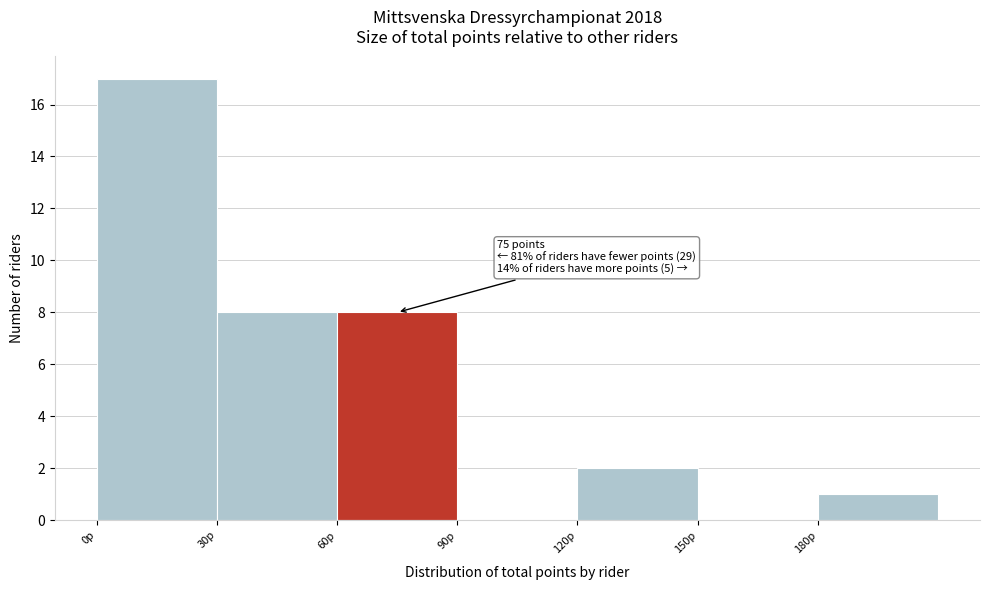

Over which range of the x-axis is the bar tallest?

0 to 30